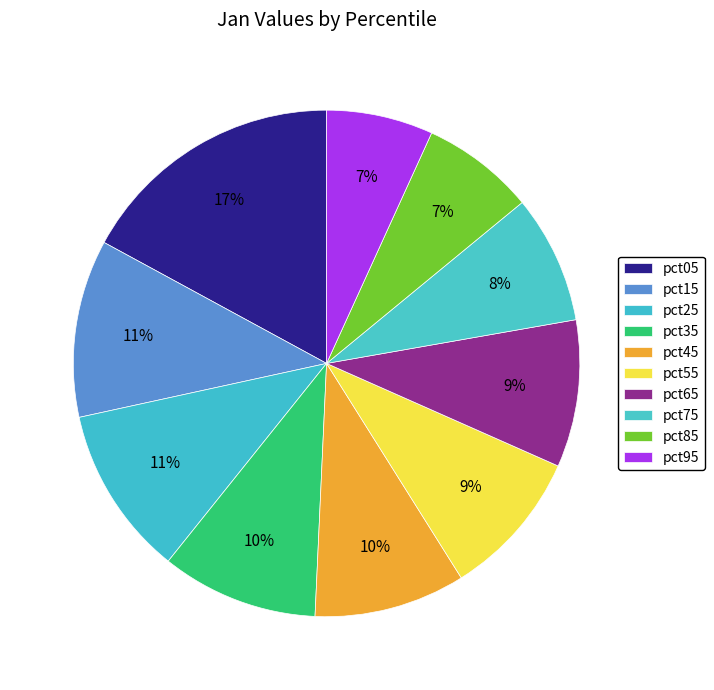

Is it true that pct65 is 9% of the pie?

True